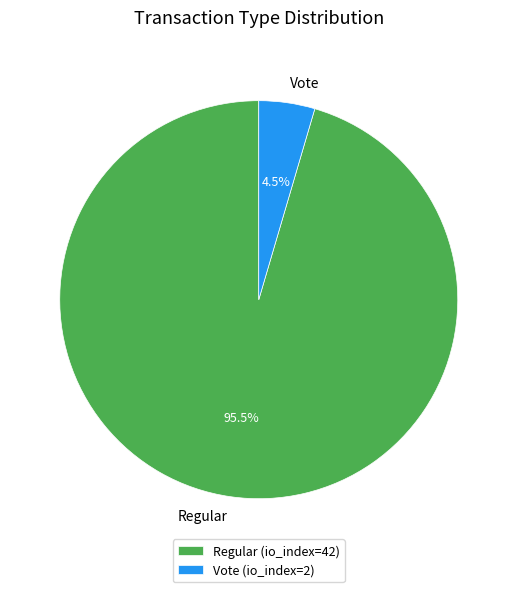

What percentage is NOT represented by Vote?

95.5%